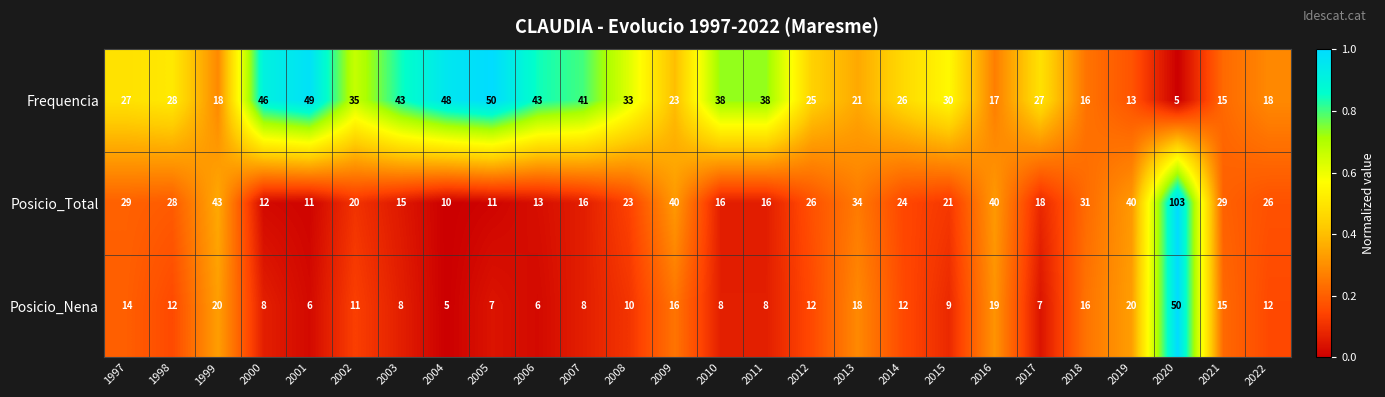

At 2022, list the series in order from smallest to largest.

Posicio_Nena, Frequencia, Posicio_Total